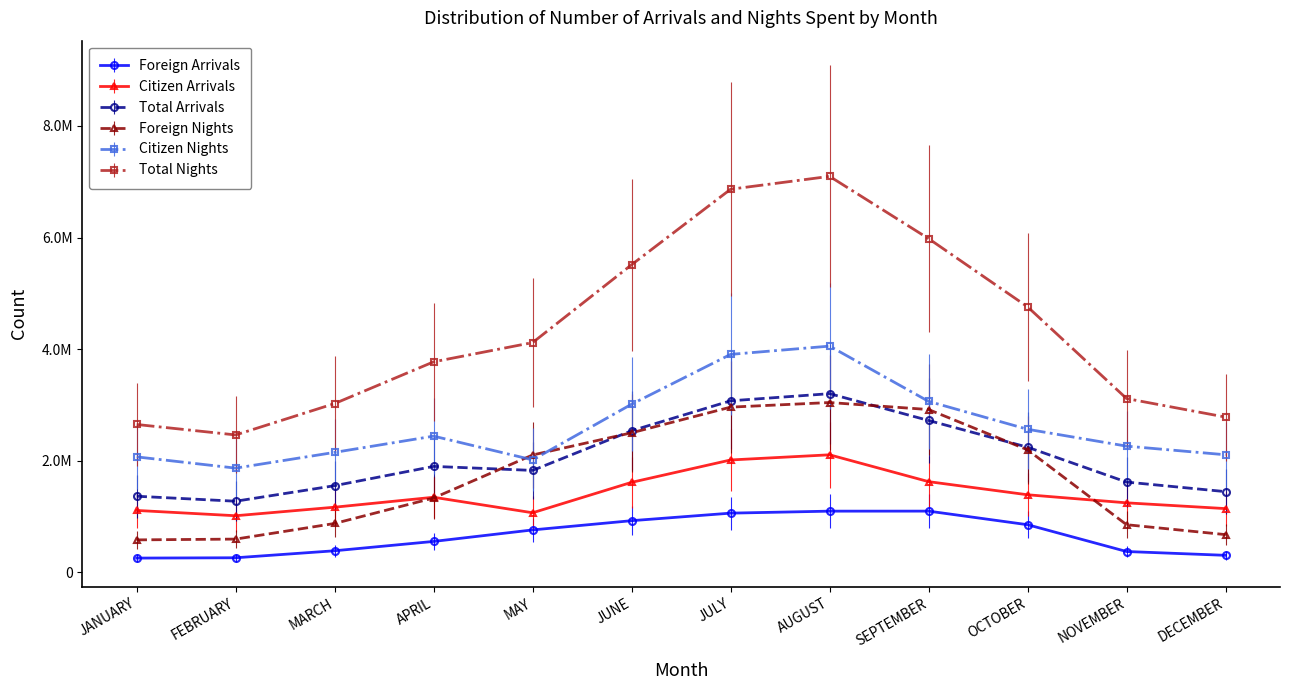

Rank the categories by Citizen Nights value from highest to lowest.

AUGUST, JULY, SEPTEMBER, JUNE, OCTOBER, APRIL, NOVEMBER, MARCH, DECEMBER, JANUARY, MAY, FEBRUARY